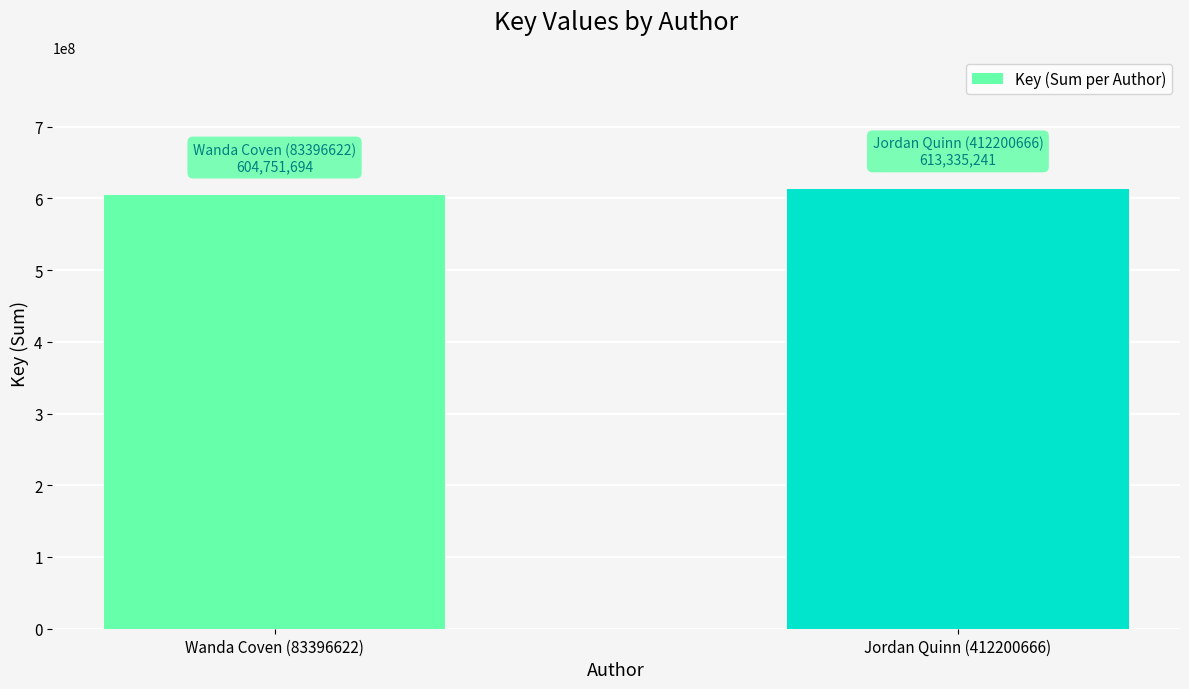

Are the bars grouped side by side (vs. stacked)?

No